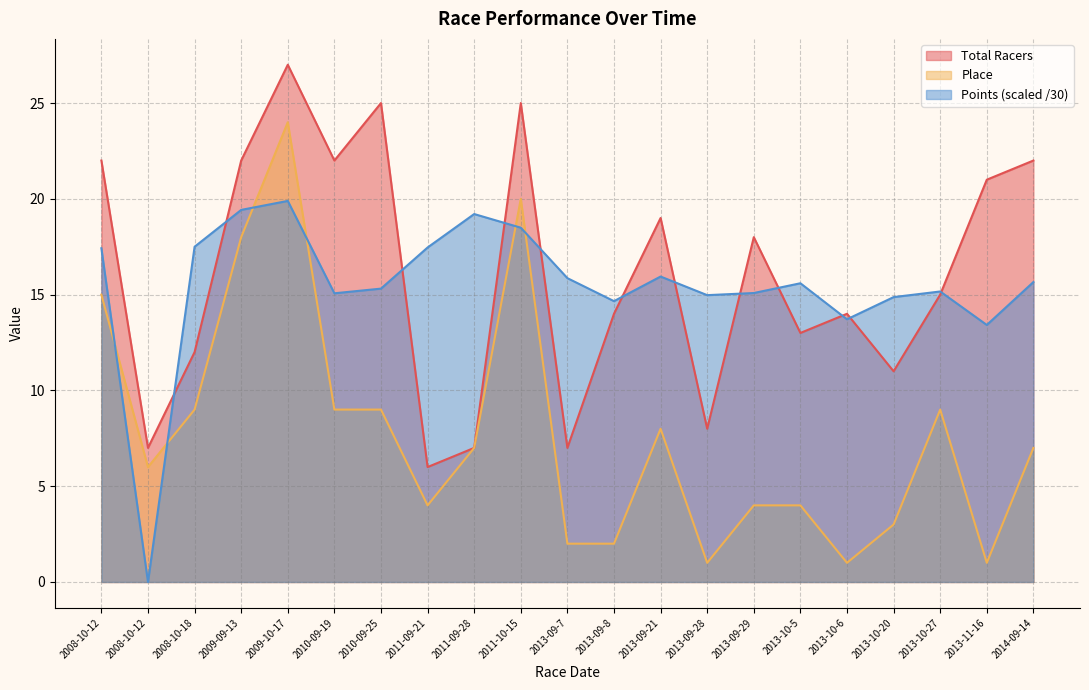

Does the chart display data point markers on the line(s)?

No